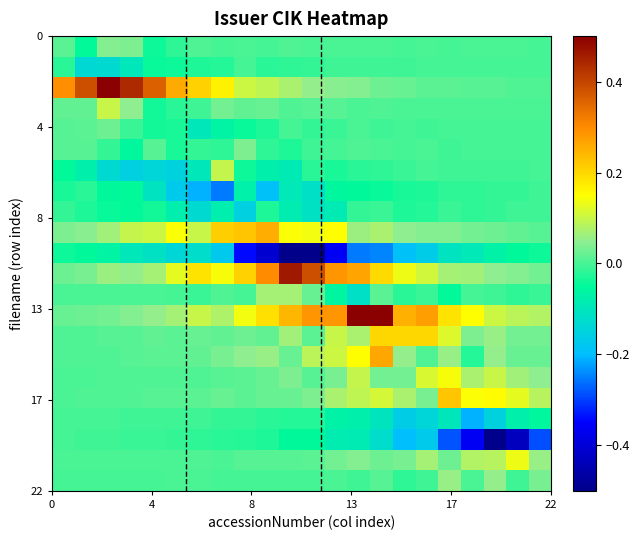

Count the number of categories in the chart.

22